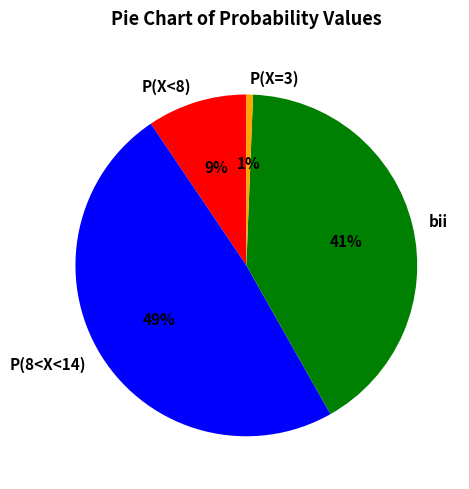

Is it true that P(X<8) is 23% of the pie?

False